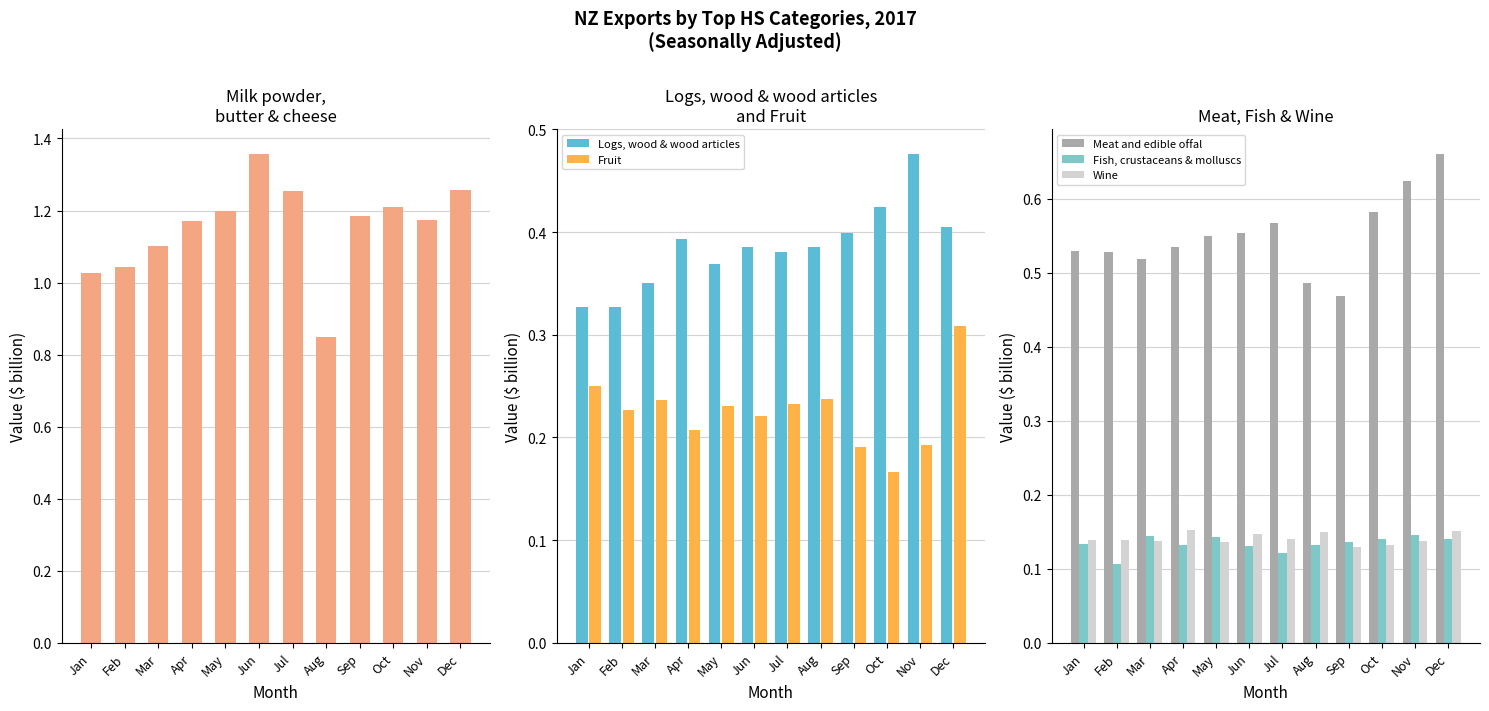

Reading left to right, extract all data points from this chart.

Milk powder, butter & cheese: Jan=1.0	Feb=1.0	Mar=1.1	Apr=1.2	May=1.2	Jun=1.4	Jul=1.3	Aug=0.8	Sep=1.2	Oct=1.2	Nov=1.2	Dec=1.3
Logs, wood & wood articles: Jan=0.3	Feb=0.3	Mar=0.3	Apr=0.4	May=0.4	Jun=0.4	Jul=0.4	Aug=0.4	Sep=0.4	Oct=0.4	Nov=0.5	Dec=0.4
Fruit: Jan=0.3	Feb=0.2	Mar=0.2	Apr=0.2	May=0.2	Jun=0.2	Jul=0.2	Aug=0.2	Sep=0.2	Oct=0.2	Nov=0.2	Dec=0.3
Meat and edible offal: Jan=0.5	Feb=0.5	Mar=0.5	Apr=0.5	May=0.5	Jun=0.6	Jul=0.6	Aug=0.5	Sep=0.5	Oct=0.6	Nov=0.6	Dec=0.7
Fish, crustaceans & molluscs: Jan=0.1	Feb=0.1	Mar=0.1	Apr=0.1	May=0.1	Jun=0.1	Jul=0.1	Aug=0.1	Sep=0.1	Oct=0.1	Nov=0.1	Dec=0.1
Wine: Jan=0.1	Feb=0.1	Mar=0.1	Apr=0.2	May=0.1	Jun=0.1	Jul=0.1	Aug=0.1	Sep=0.1	Oct=0.1	Nov=0.1	Dec=0.2